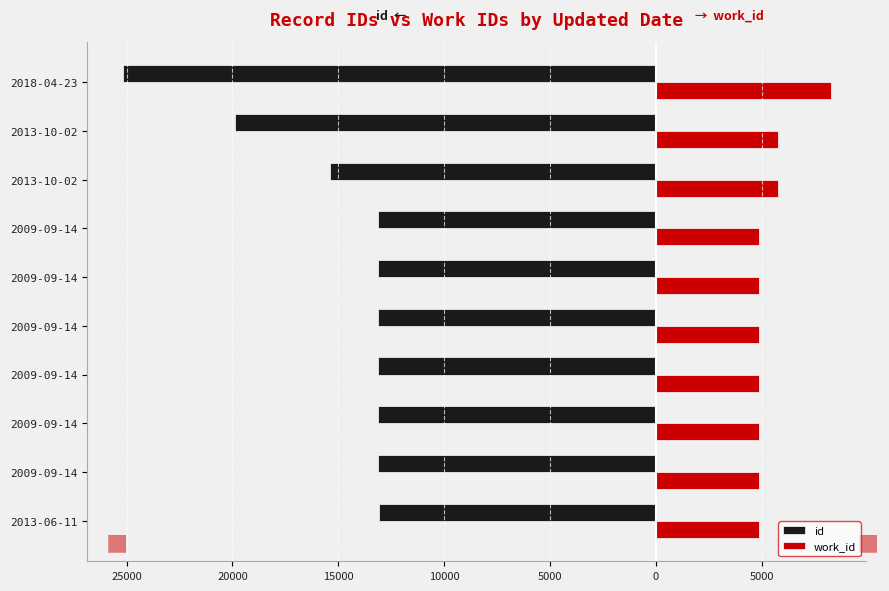

What is the value of the work_id bar at the 5th from the left?

4884